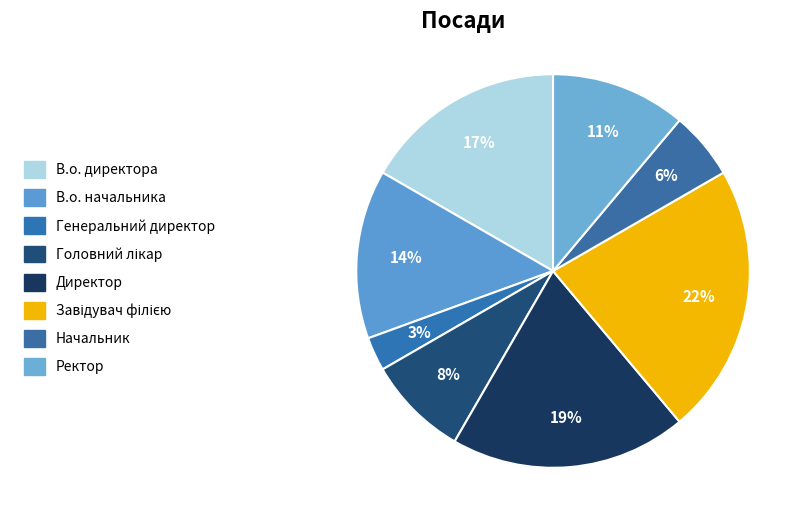

True or false: Завідувач філією accounts for 22% of the total.

True